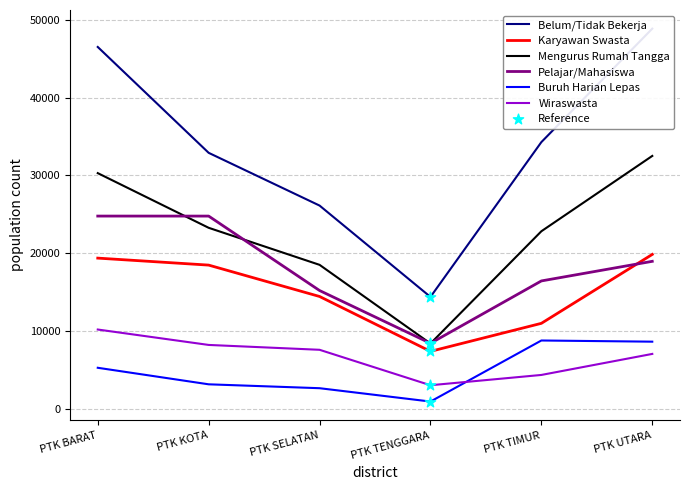

At how many categories does at least one series exceed 15813?

5